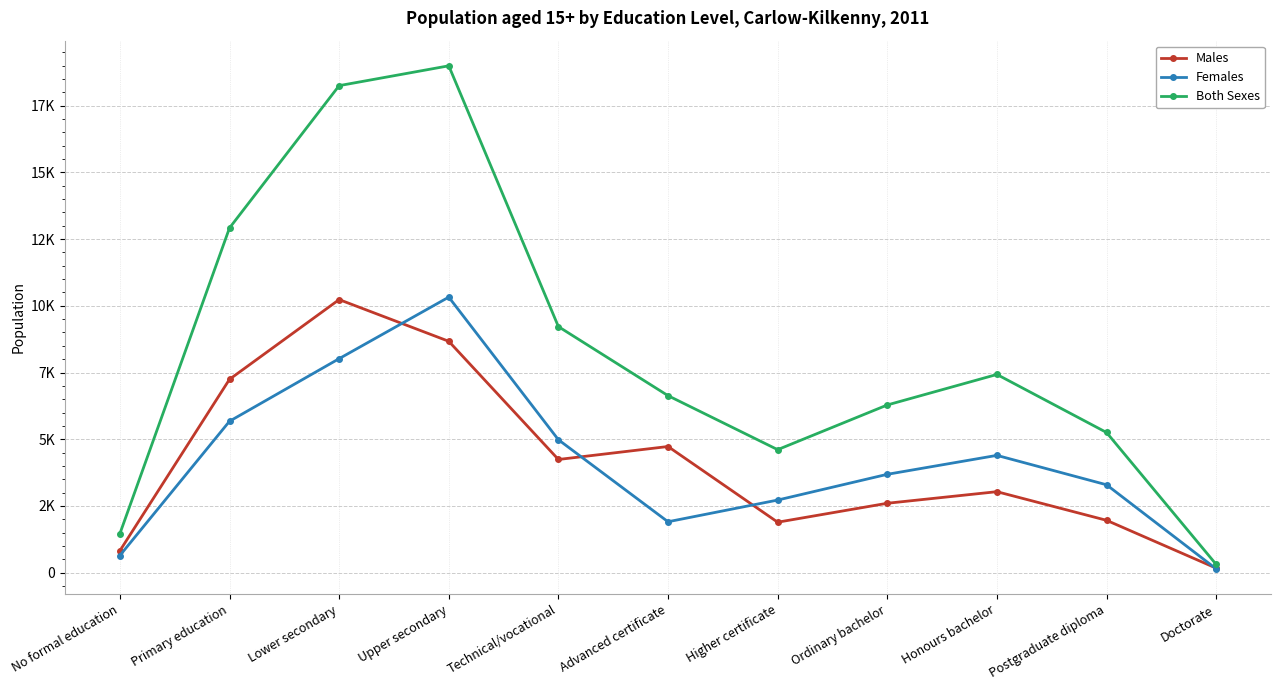

Rank the series at No formal education from lowest to highest value.

Females, Males, Both Sexes